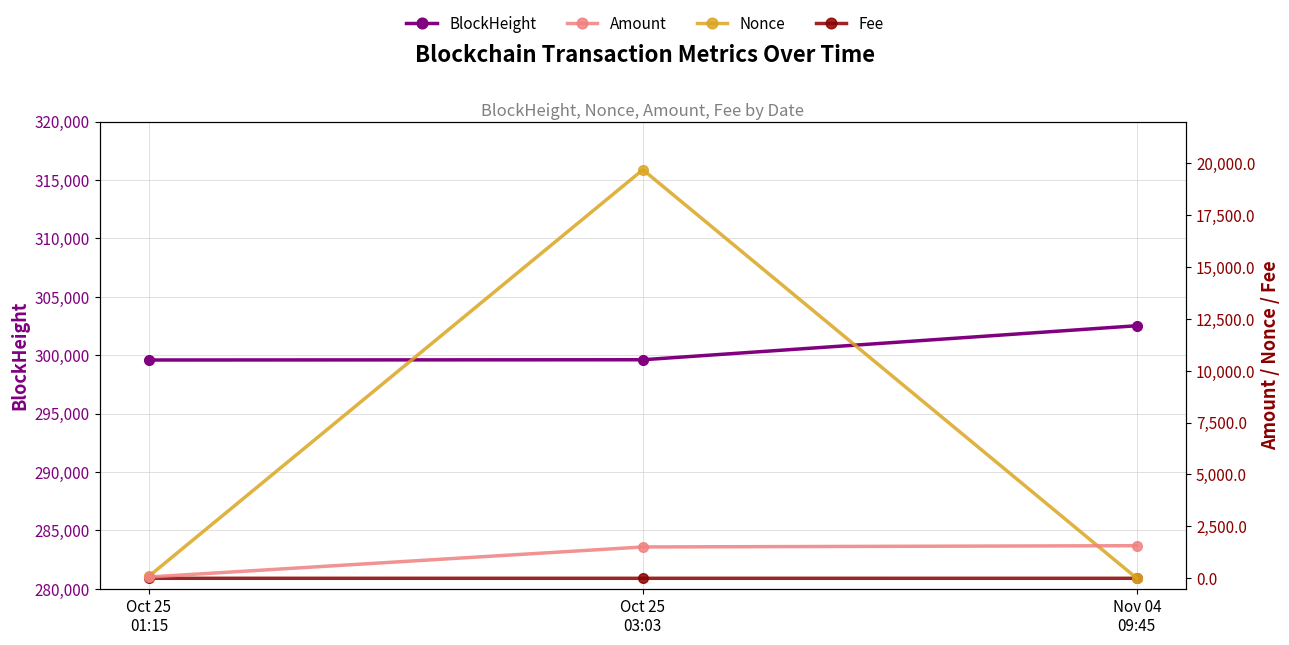

Rank the series by their maximum value, from lowest to highest.

Fee, Amount, Nonce, BlockHeight